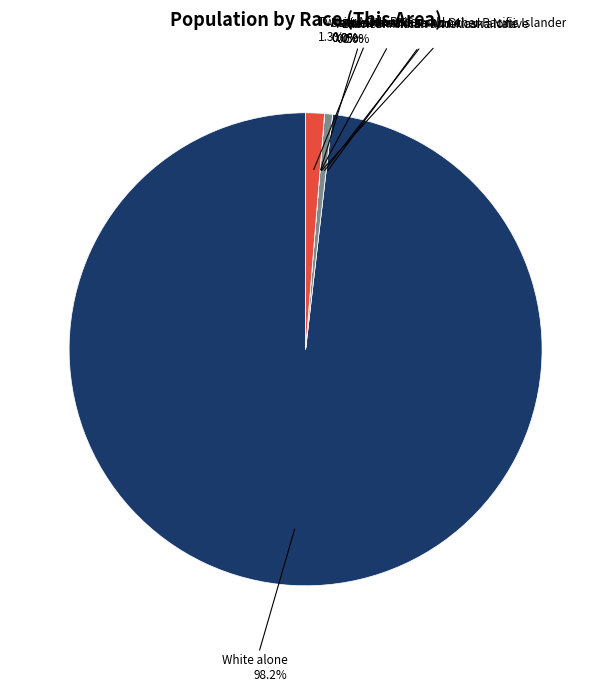

Is it true that Two or More Races is 11% of the pie?

False